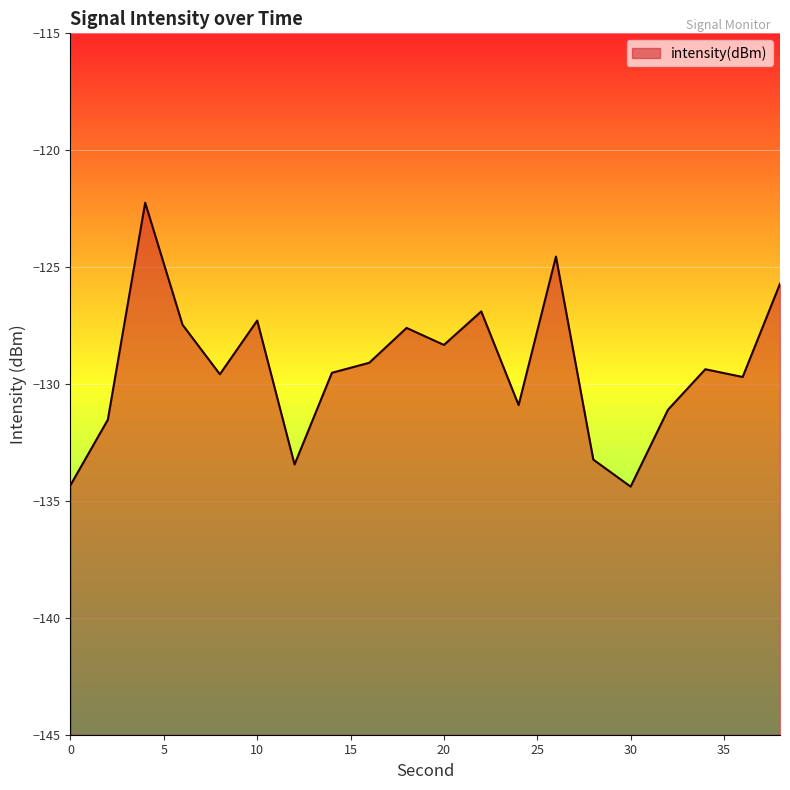

What is the value of the 5th point from the left?

-129.6